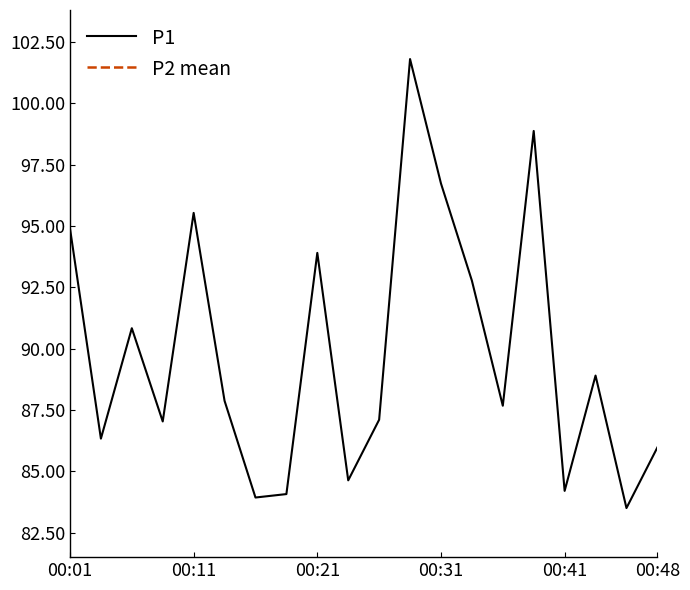

Is it true that P1 equals 46.3 at 00:11?

False